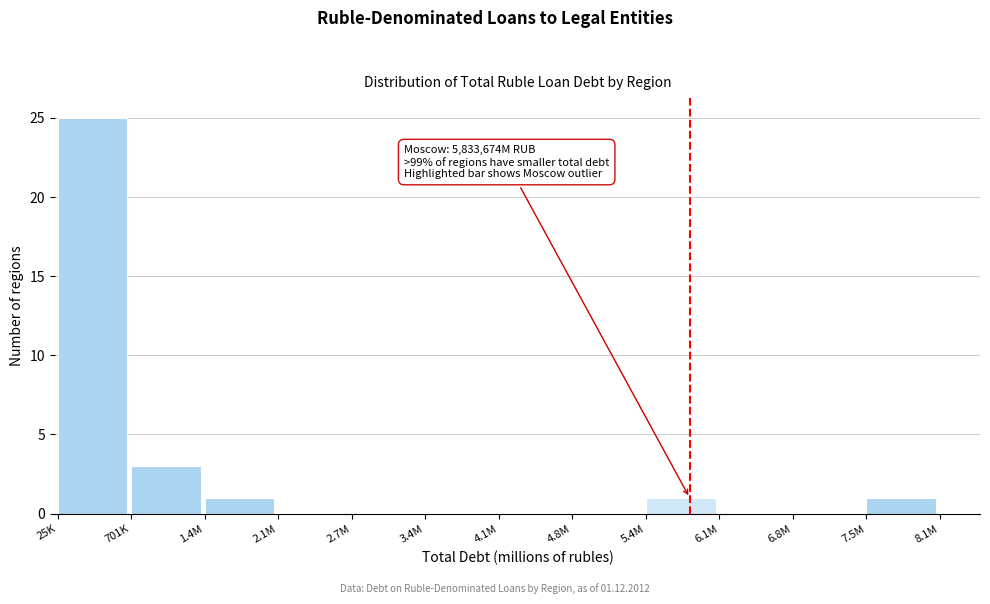

Reading right to left, transcribe all the data shown in this chart.

7.5M=1	6.8M=0	6.1M=0	5.4M=1	4.8M=0	4.1M=0	3.4M=0	2.7M=0	2.1M=0	1.4M=1	701K=3	25K=25